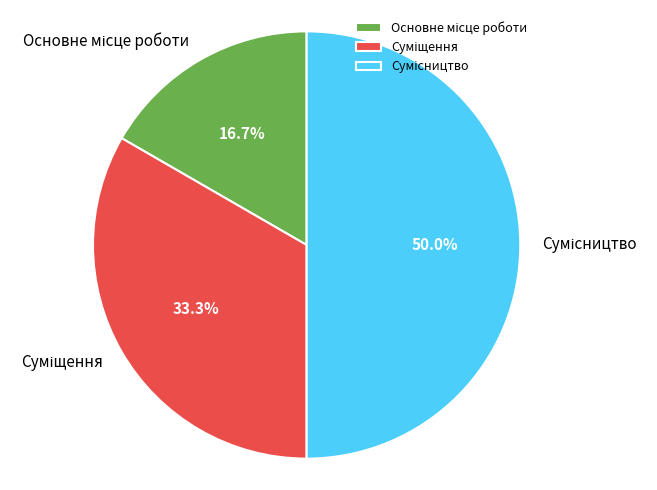

What percentage do Суміщення and Сумісництво together represent?

83.3%